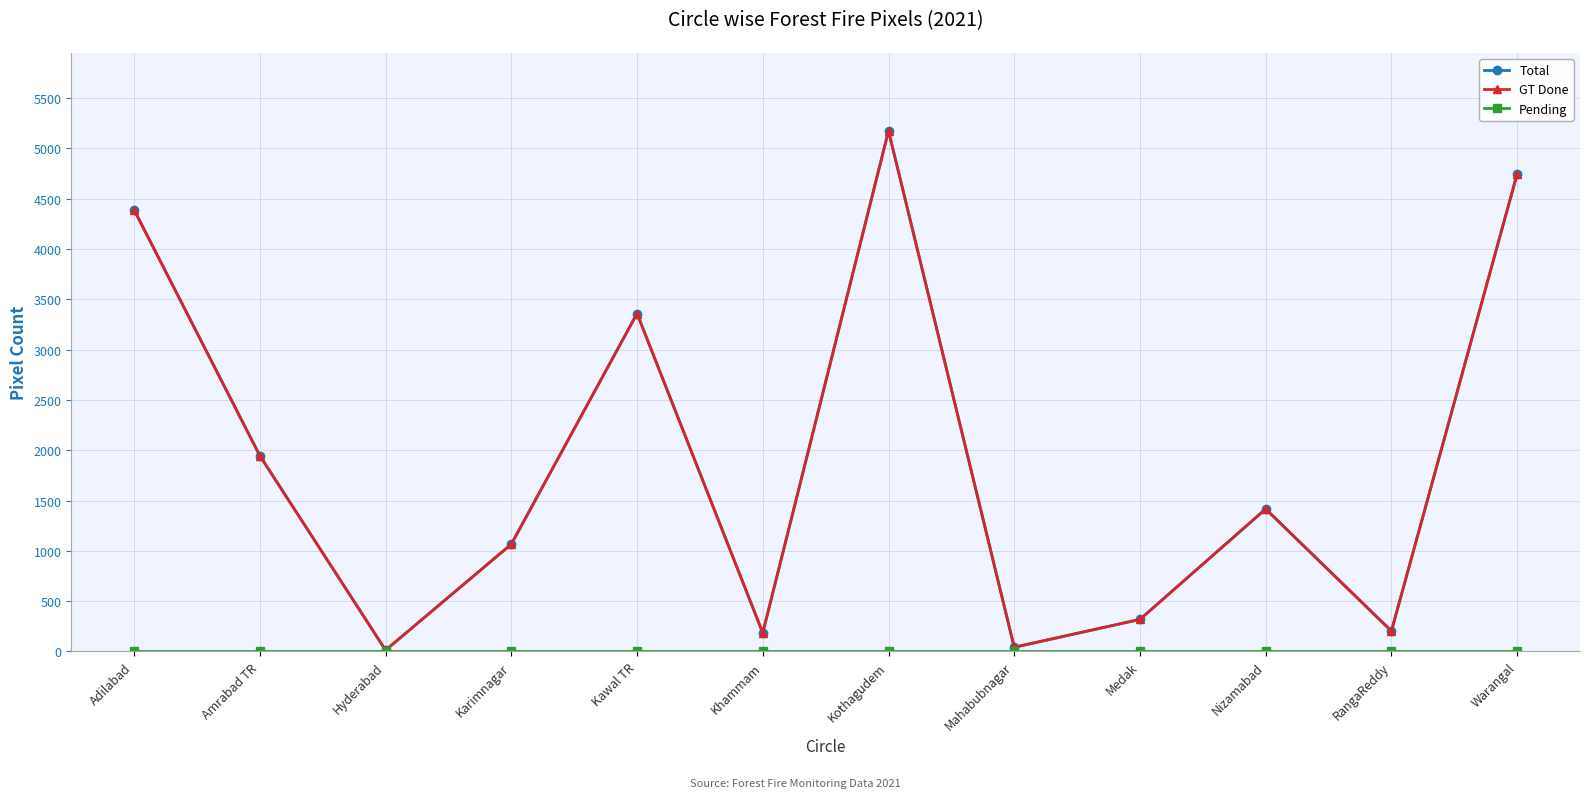

Is this an area chart (filled region under the line)?

No